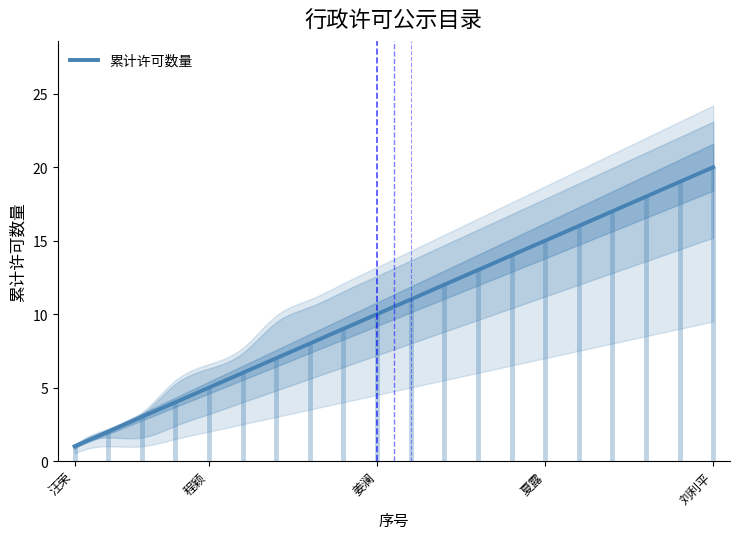

True or false: 累计许可数量 has a value of 7 at 5.

False